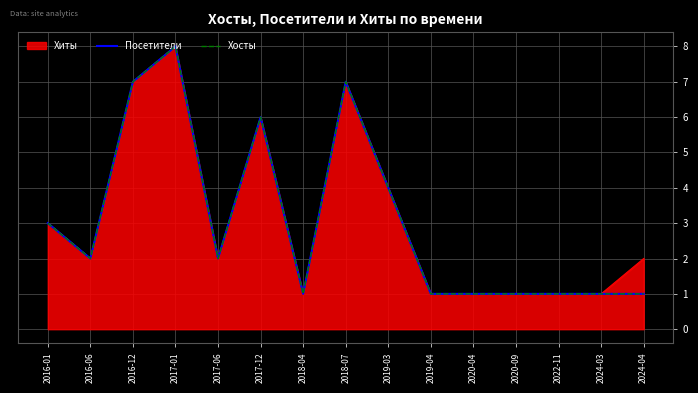

Does the chart have visible grid lines?

Yes